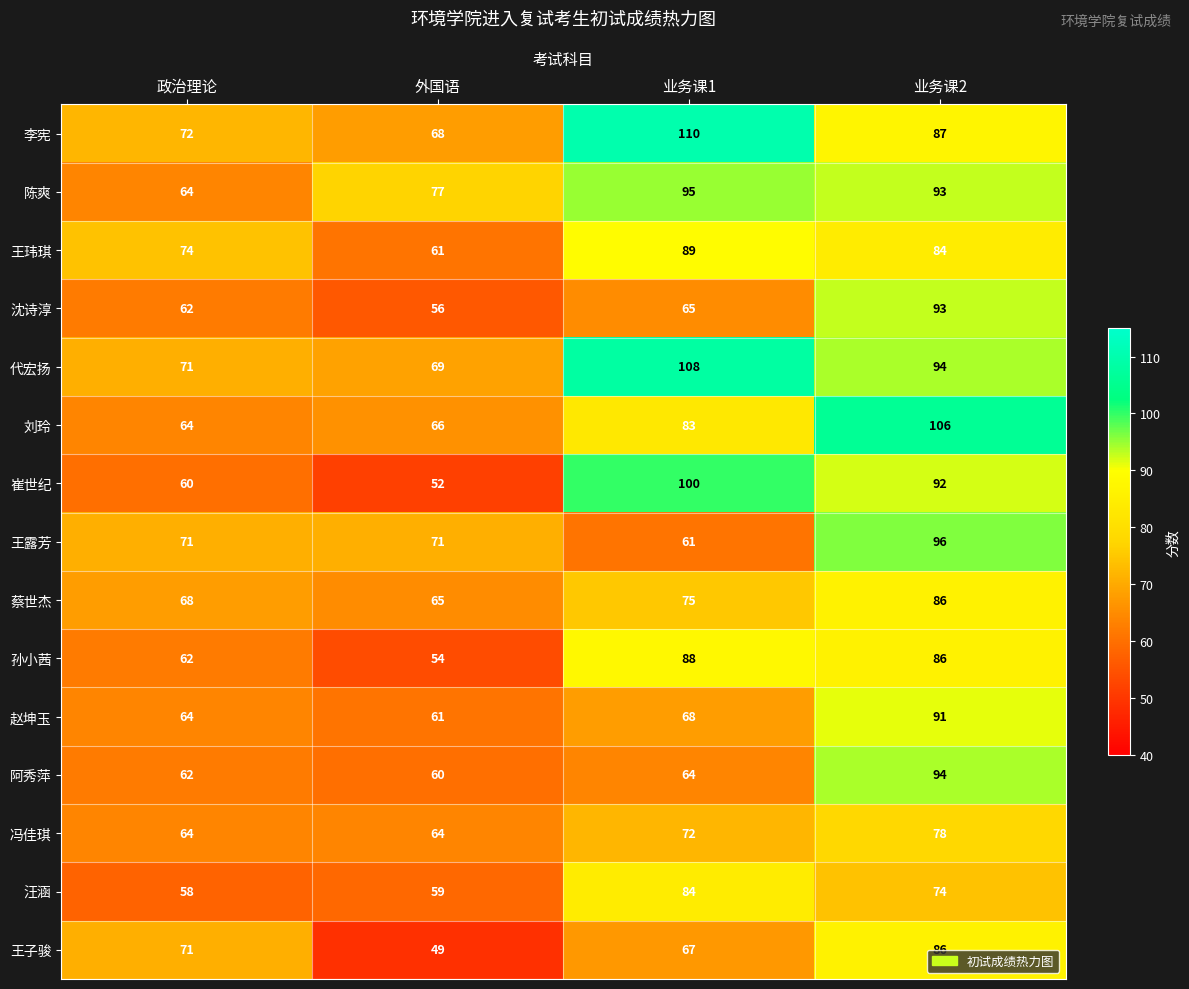

What is the difference between the second highest and second lowest values in the 蔡世杰 series?

7